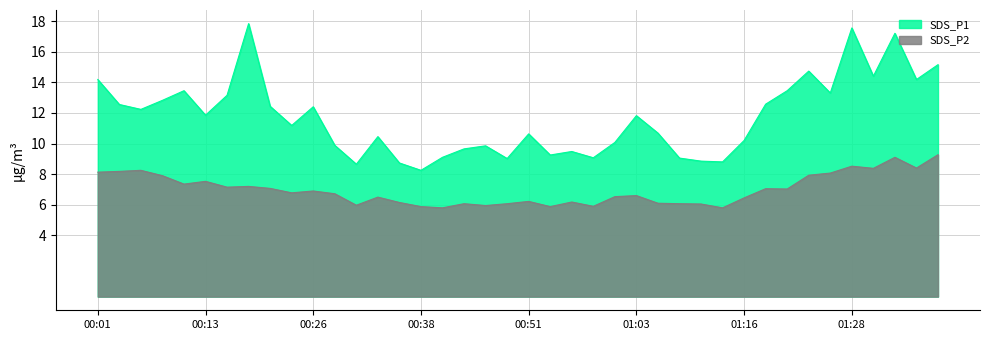

What is the label of the 29th point from the left?

01:11